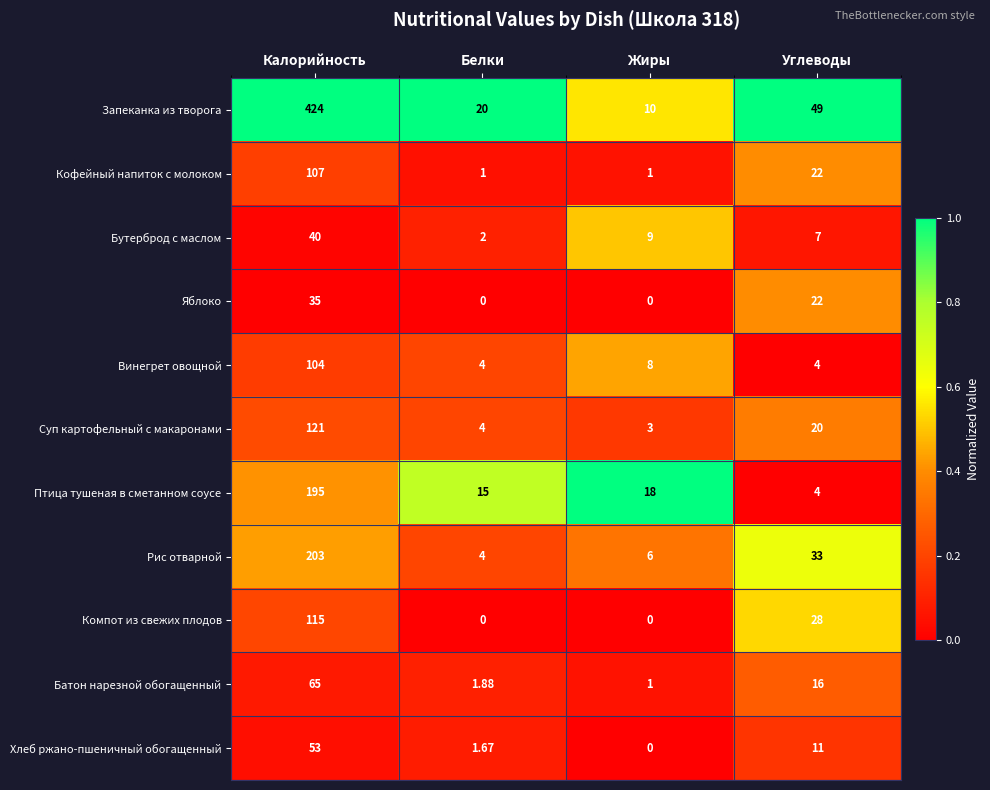

What is the spread (max minus min) of values at Белки?

20.0